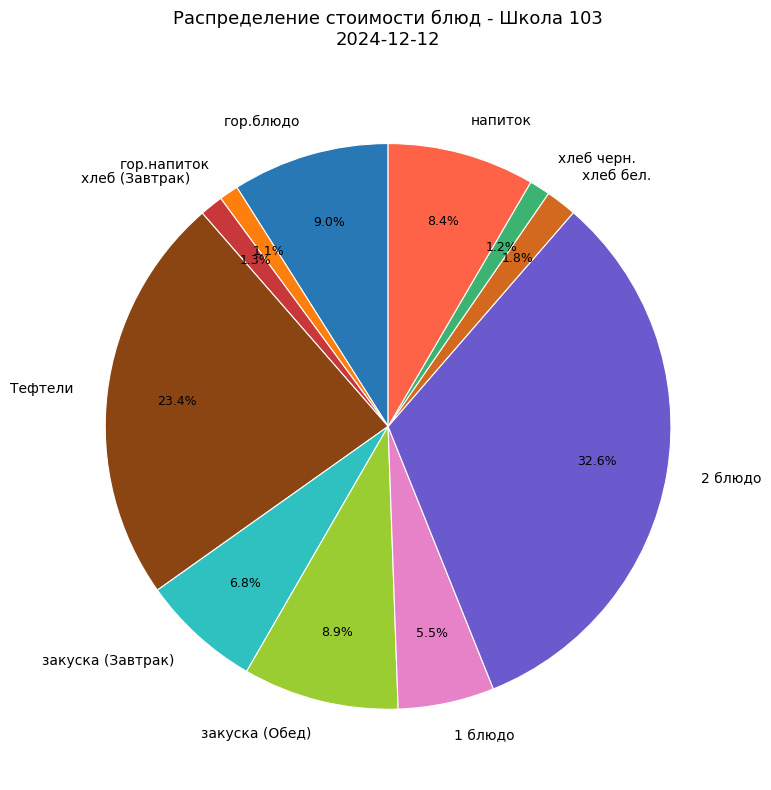

The закуска (Обед) slice represents 9% of the pie. True or false?

True